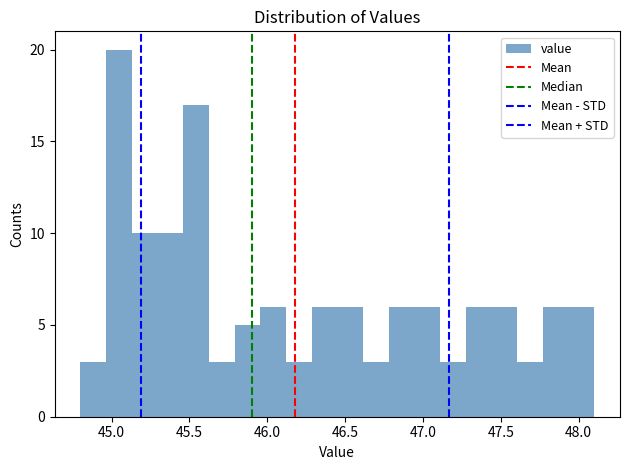

Read against the x-axis, roughly where is the centre of the tallest bar?

45.05